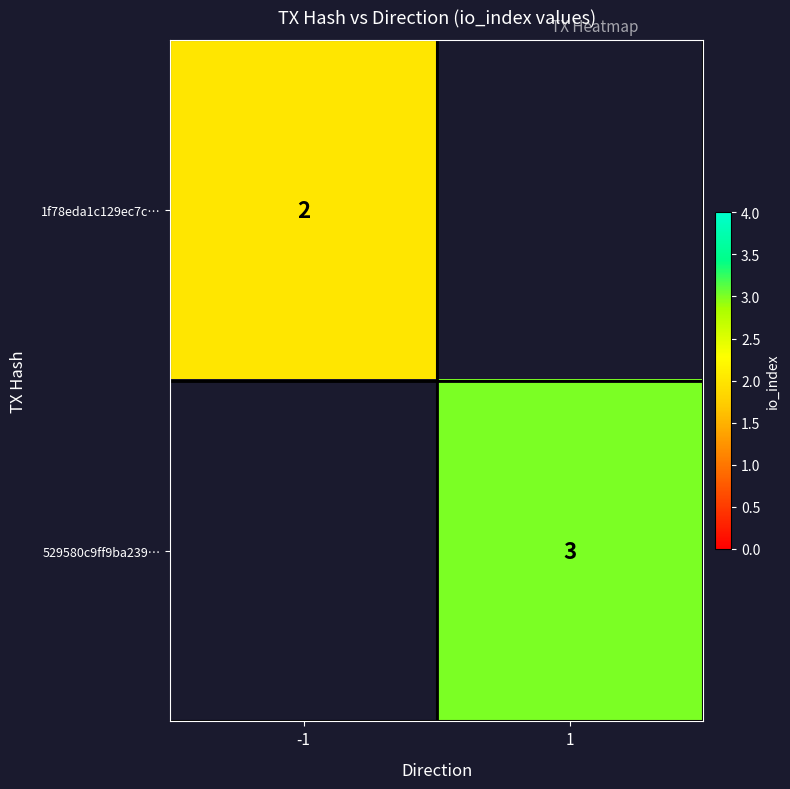

At which category does the chart reach its minimum across all series?

-1